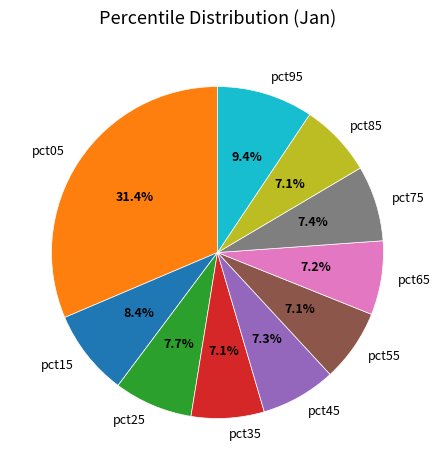

Does pct85 account for over 50% of the chart?

No